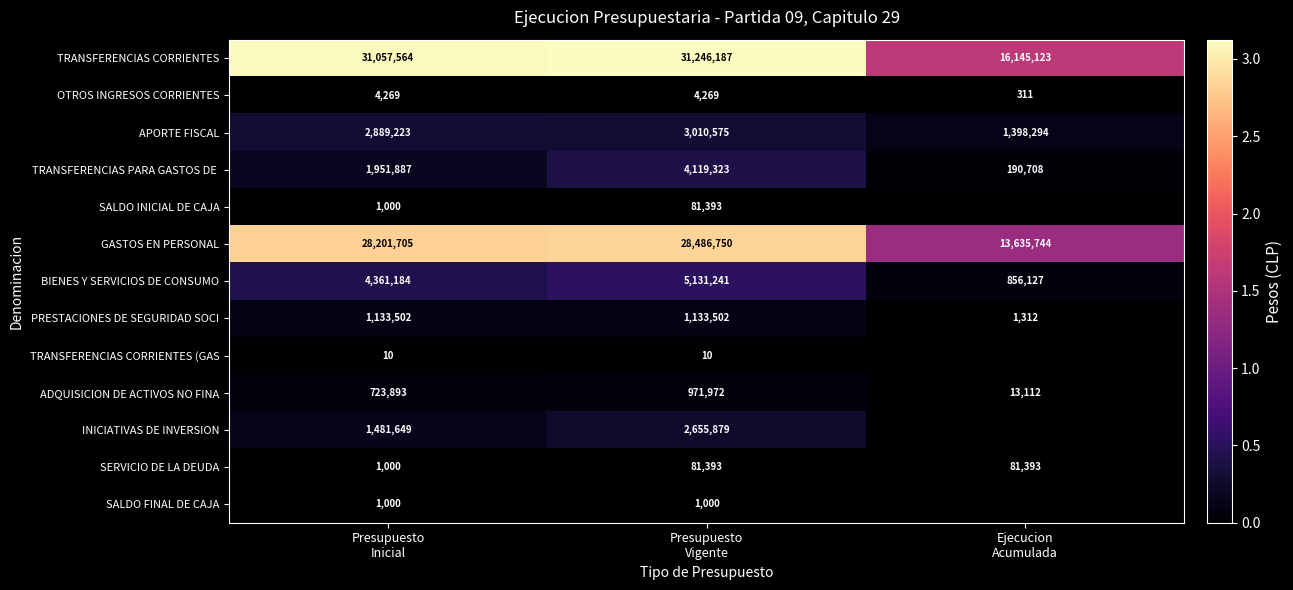

How many OTROS INGRESOS CORRIENTES values are between 311 and 4269?

3